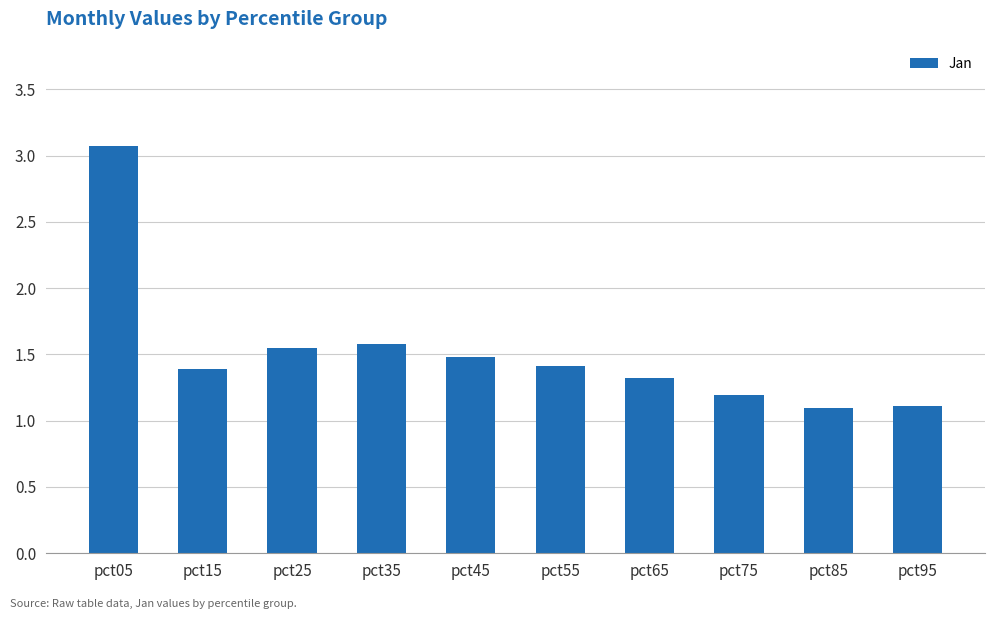

What is the change in value from pct05 to pct95?

-2.0